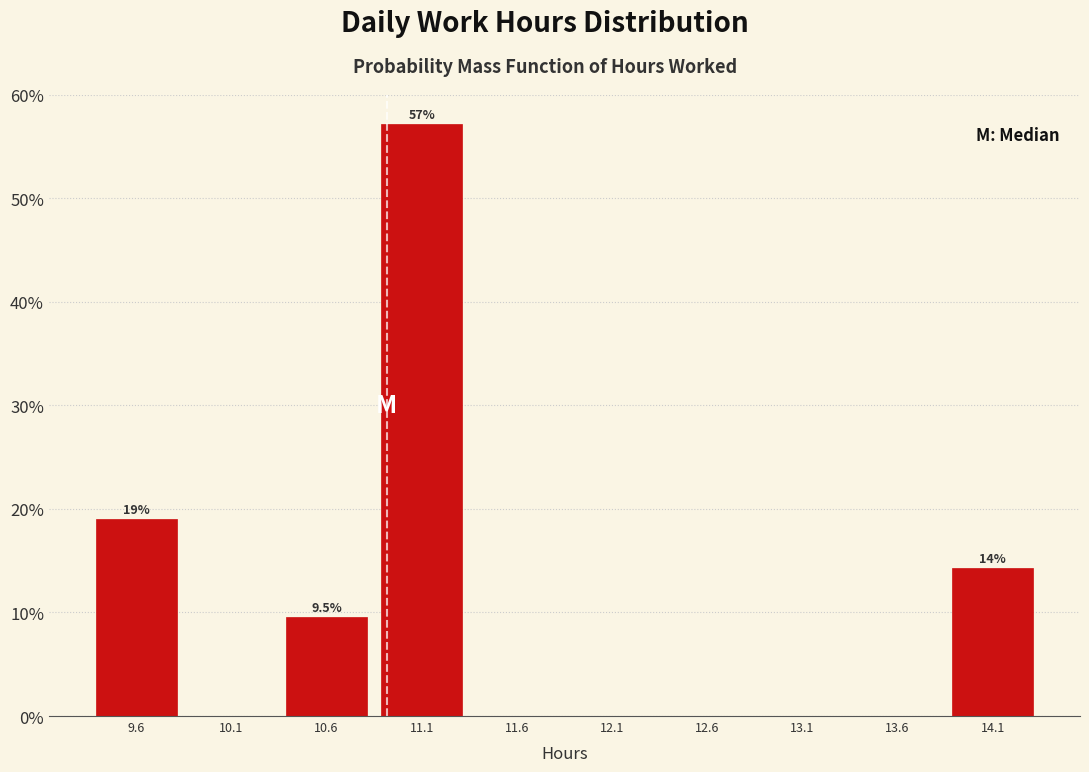

Over which range of the x-axis is the bar tallest?

10.9 to 11.4